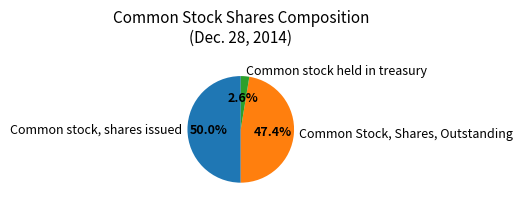

Rank the categories by value from lowest to highest.

Common stock held in treasury, Common Stock, Shares, Outstanding, Common stock, shares issued